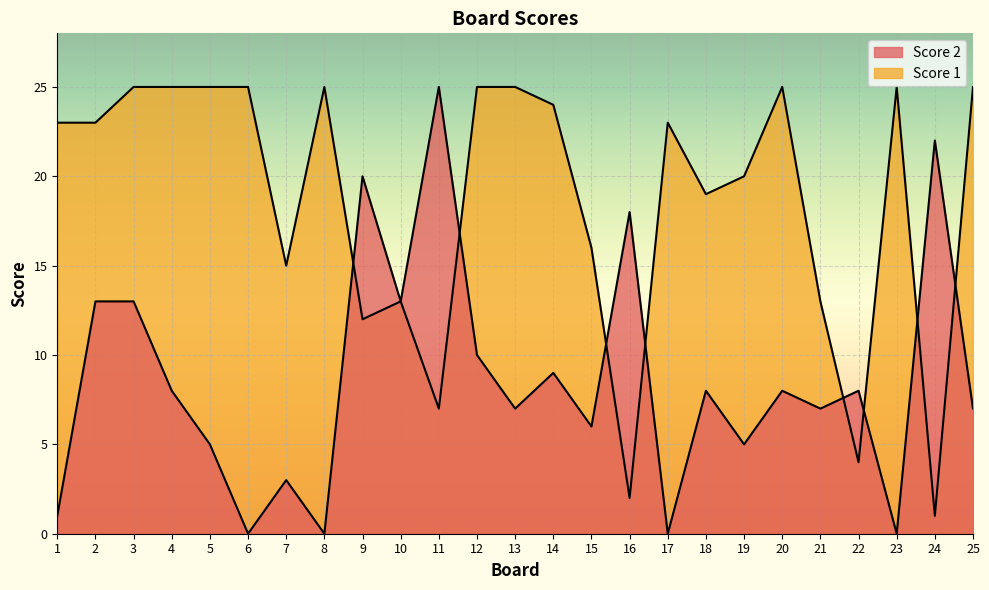

How many interior local peaks does the Score 1 series have?

5